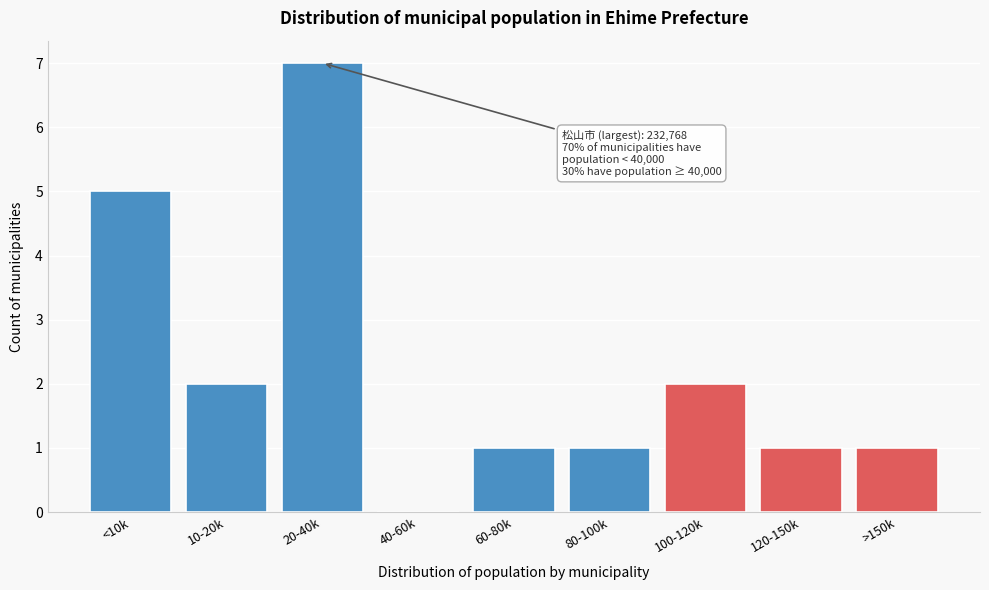

Reading left to right, extract all data points from this chart.

<10k=5	10-20k=2	20-40k=7	40-60k=0	60-80k=1	80-100k=1	100-120k=2	120-150k=1	>150k=1